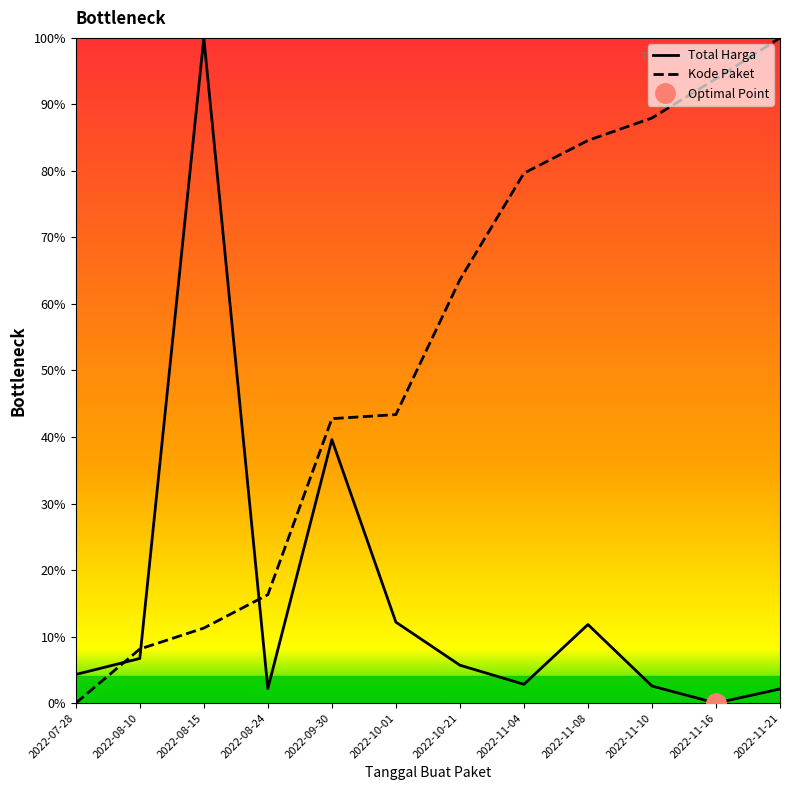

Which series has the largest range (max minus min)?

Total Harga